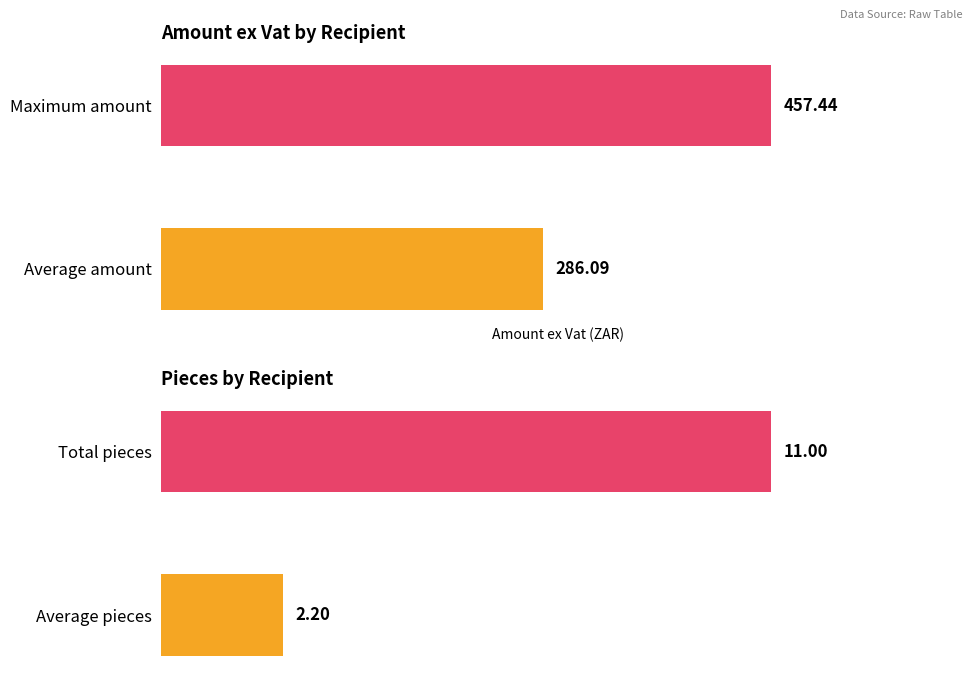

What is the value of the Pieces bar at the 2nd from the left?

11.0